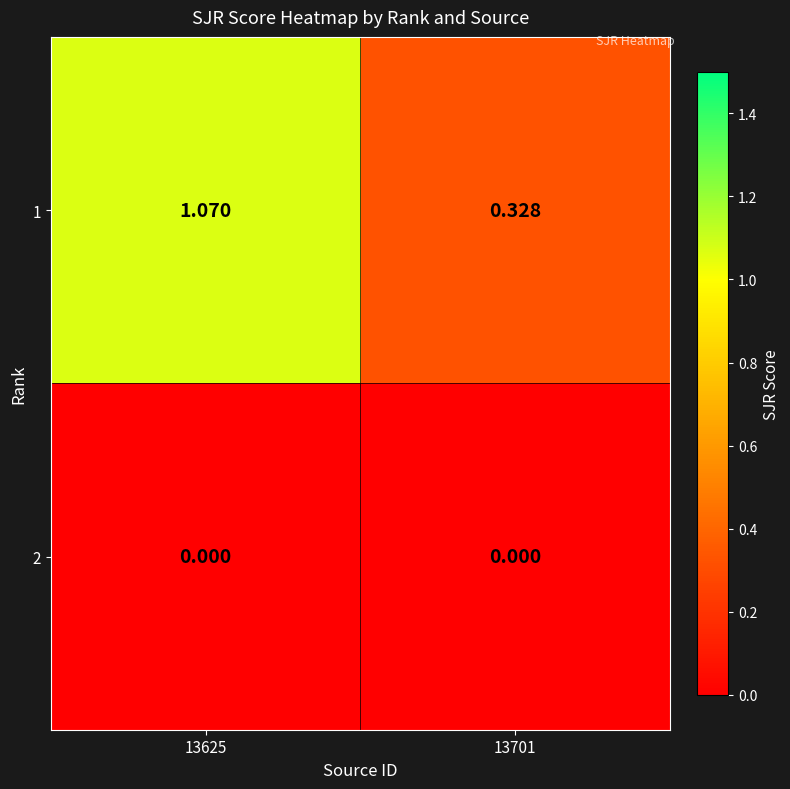

Reading left to right, extract all data points from this chart.

1: 13625=1.1	13701=0.3
2: 13625=0.0	13701=0.0